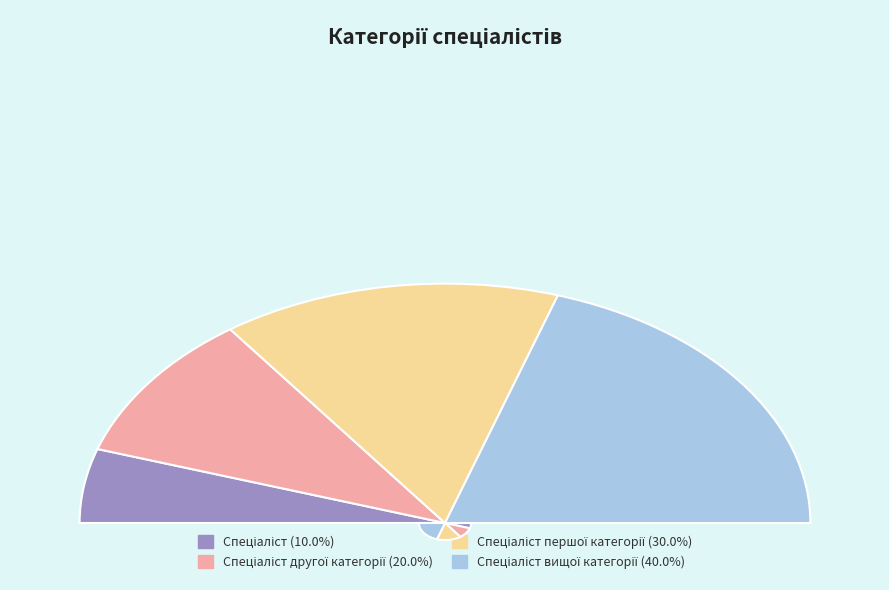

What is the largest slice in the pie chart?

Спеціаліст вищої категорії